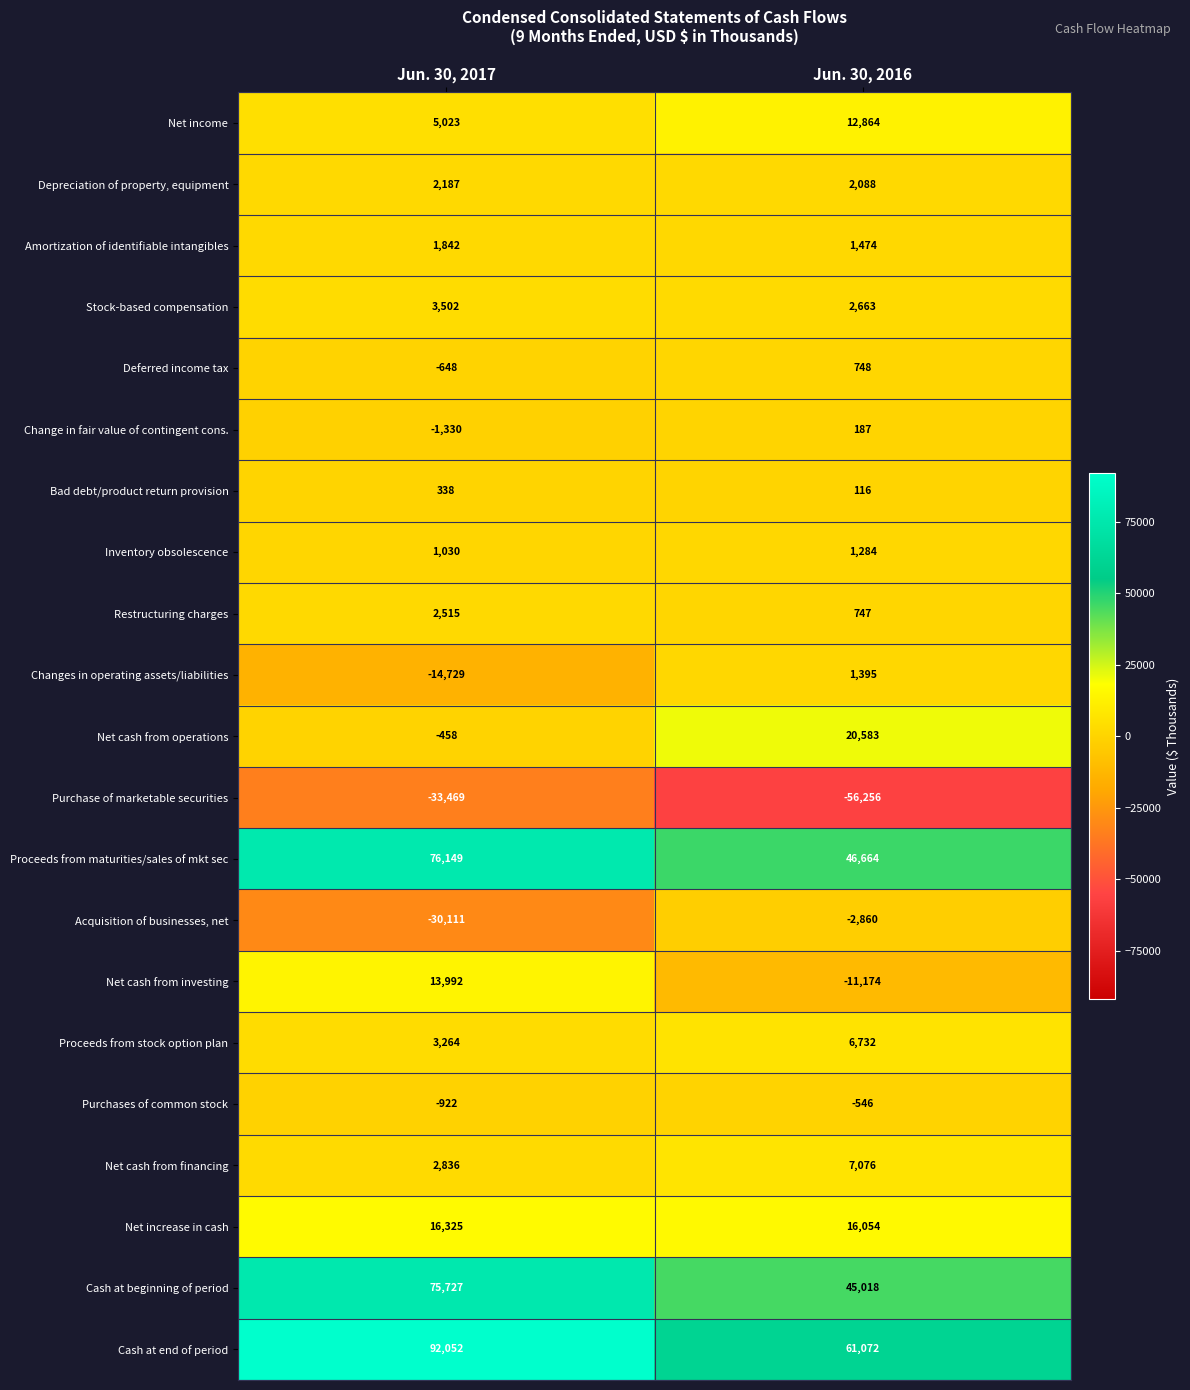

What is the sum of all Purchase of marketable securities values?

-89725